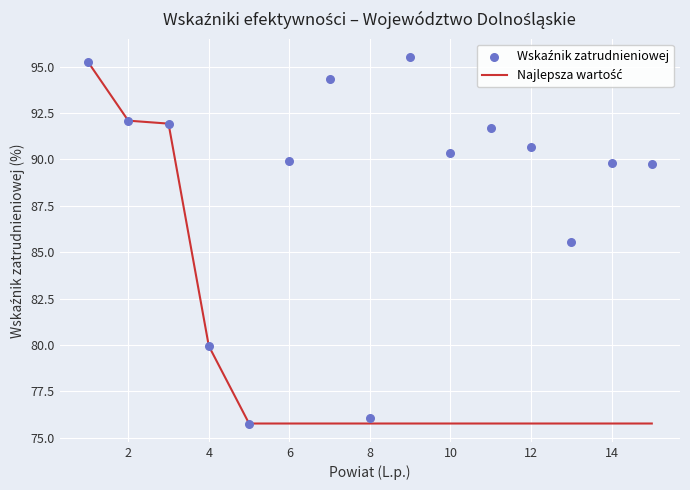

Is the value of Najlepsza wartość at 2 greater than the value of Wskaźnik zatrudnieniowej at 12?

No